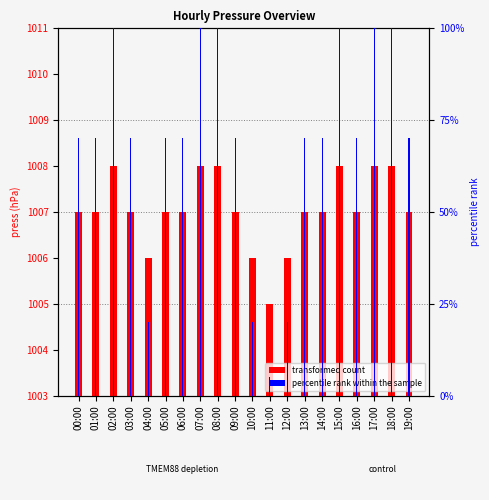

How many values in the percentile rank within the sample series exceed 70?

6